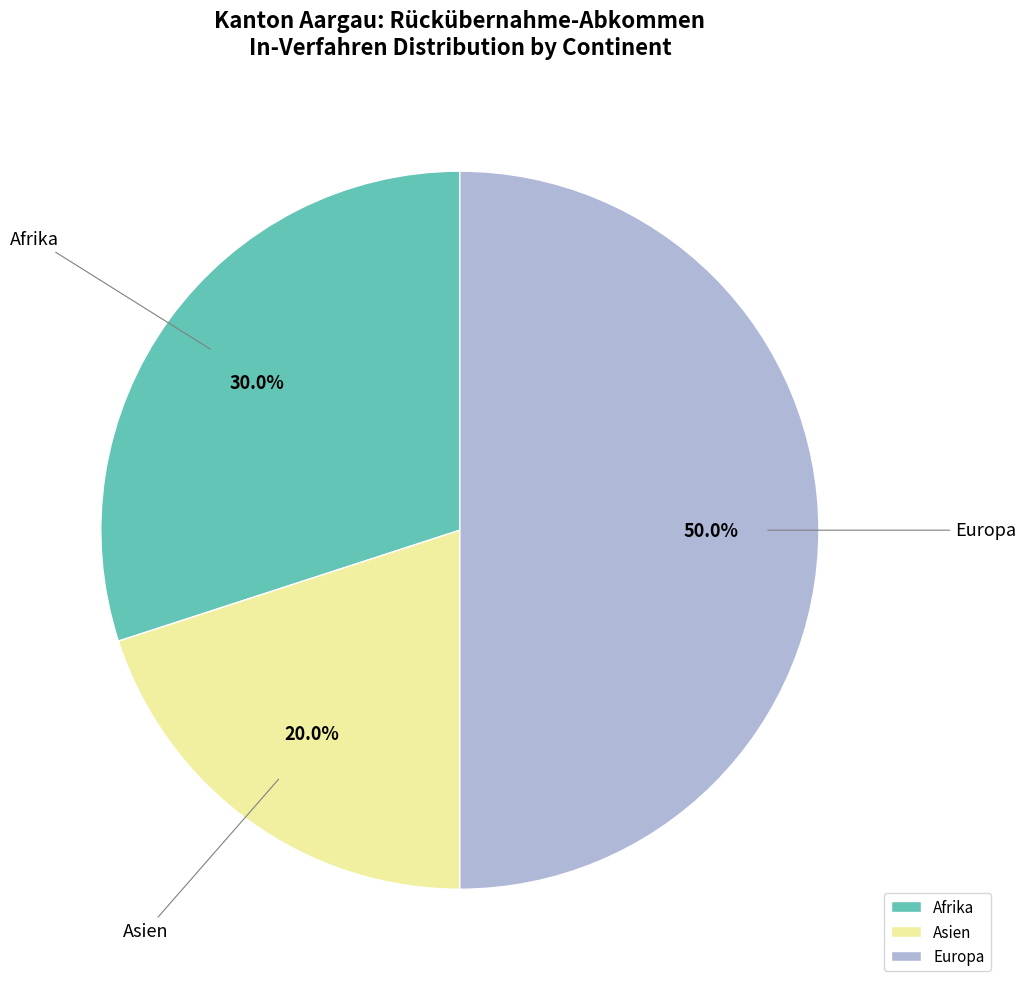

Is it true that Europa is 64% of the pie?

False